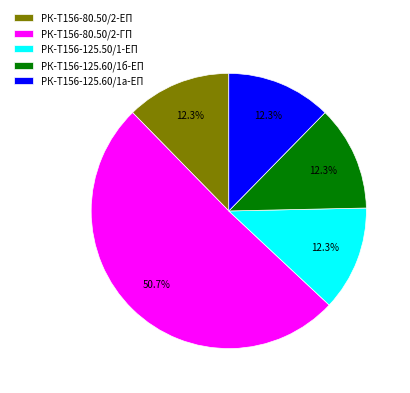

Which slice is the largest?

РК-Т156-80.50/2-ГП